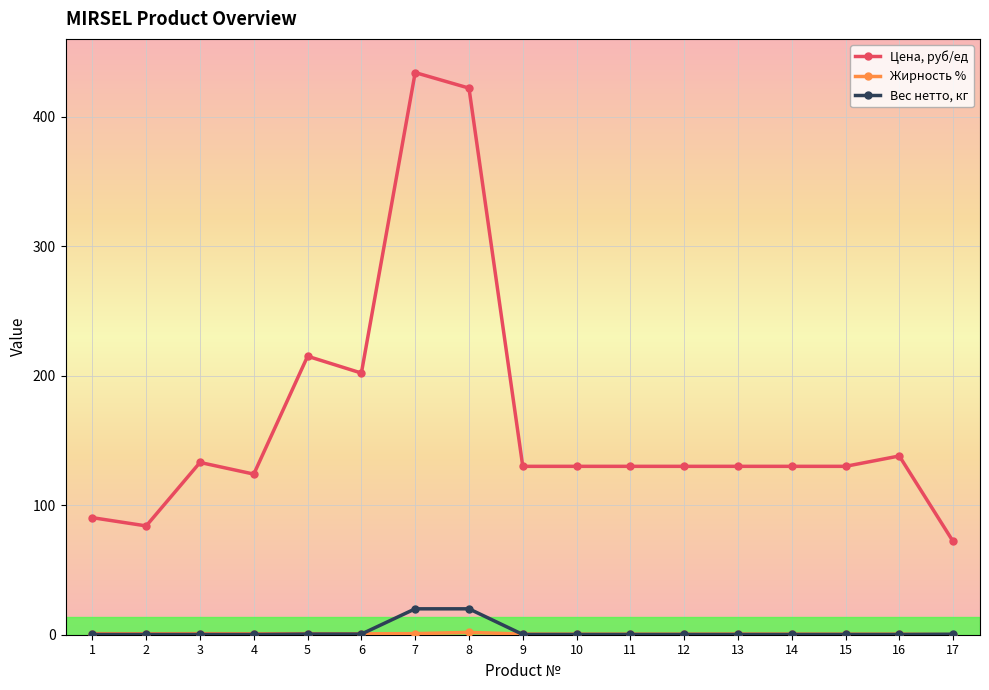

How many data points in Цена, руб/ед are less than 130?

4